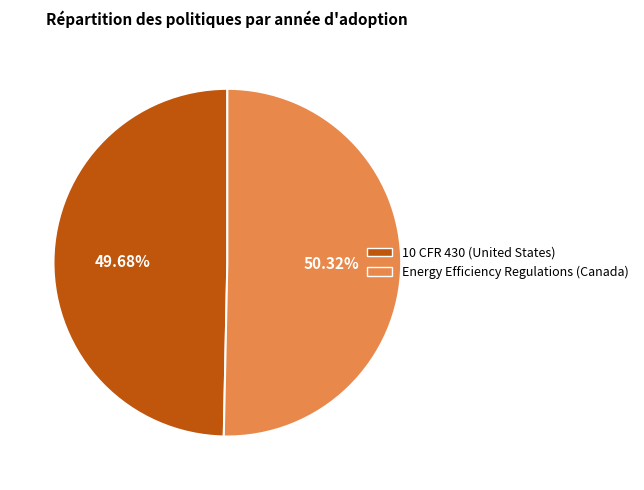

What is the majority slice?

Energy Efficiency Regulations (Canada)